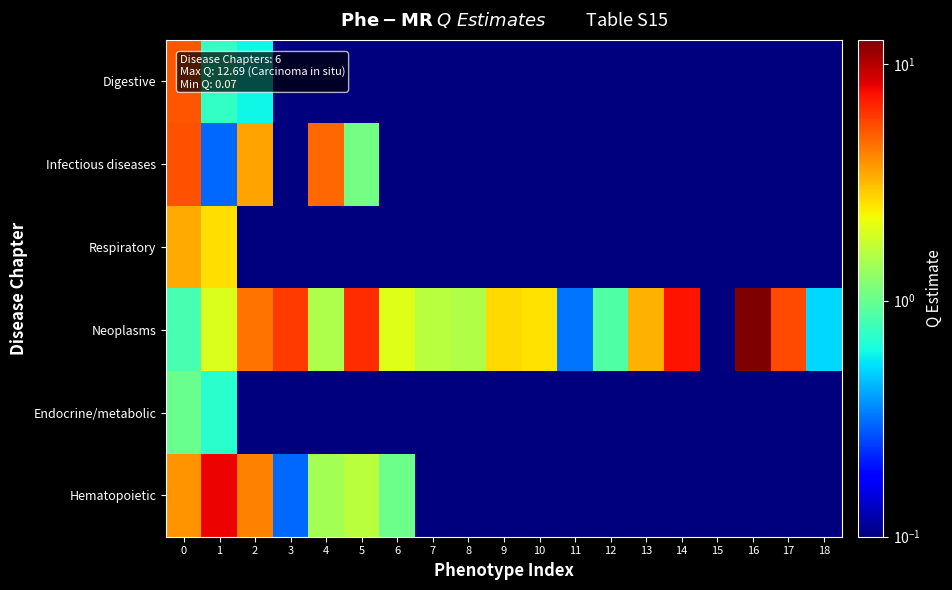

List the series in order of their peak value, lowest first.

Endocrine/metabolic, Respiratory, Digestive, Infectious diseases, Hematopoietic, Neoplasms